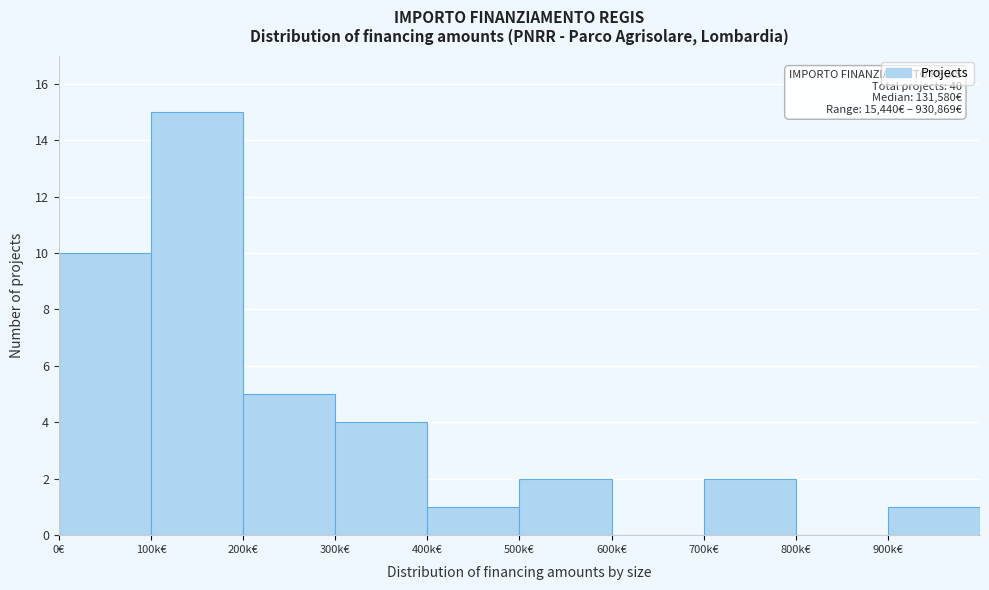

Reading left to right, transcribe all the data shown in this chart.

0€=10	100k€=15	200k€=5	300k€=4	400k€=1	500k€=2	600k€=0	700k€=2	800k€=0	900k€=1